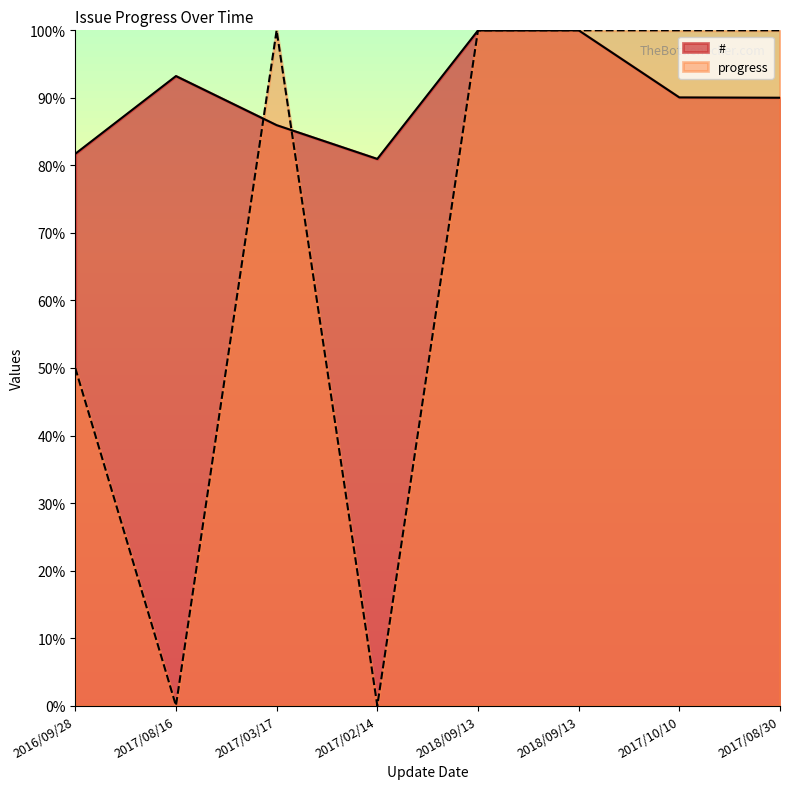

How many interior local peaks does the # series have?

2